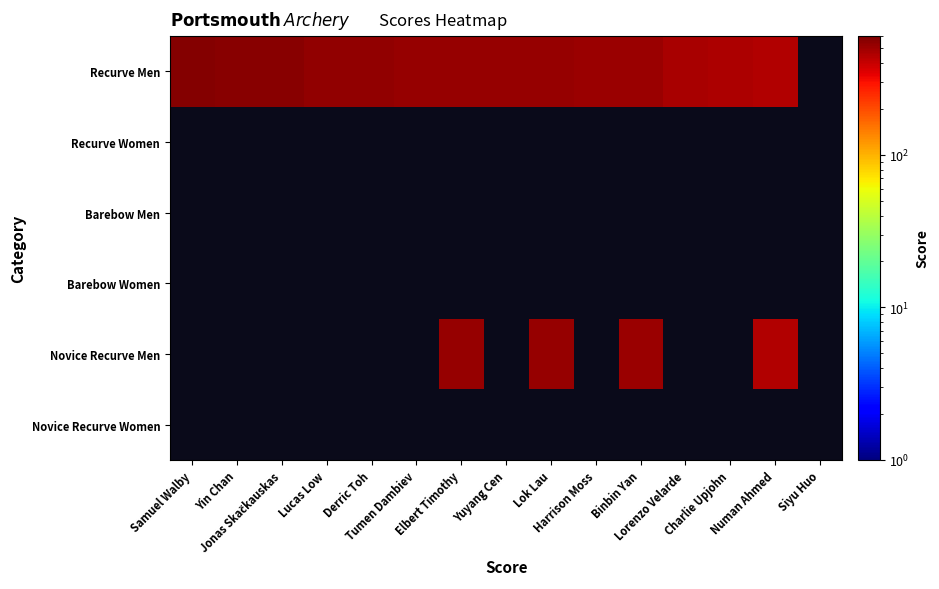

True or false: Recurve Men has a value of 518.0 at Elbert Timothy.

True